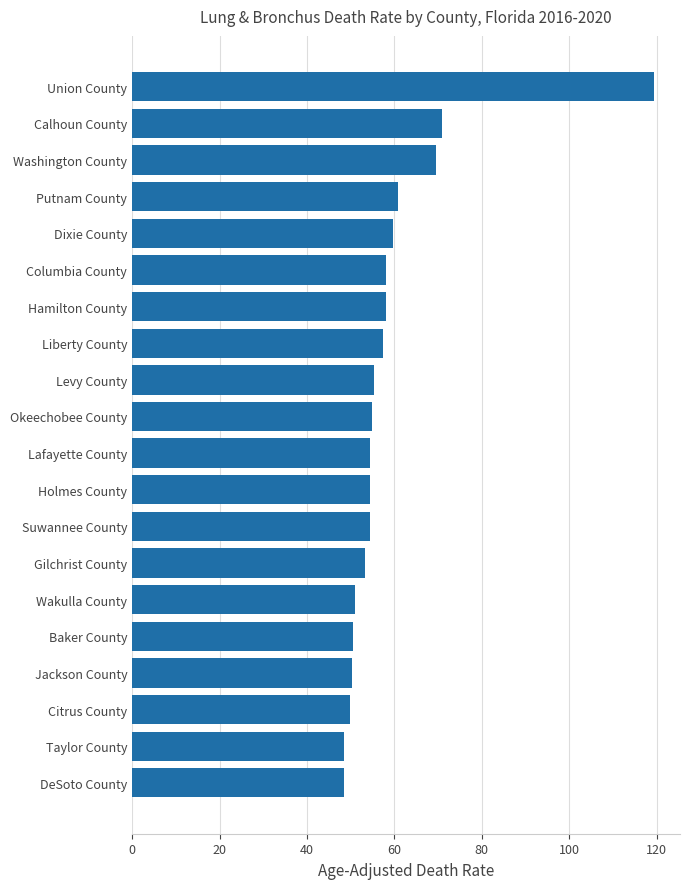

What is the change in value from Taylor County to Levy County?

+6.9